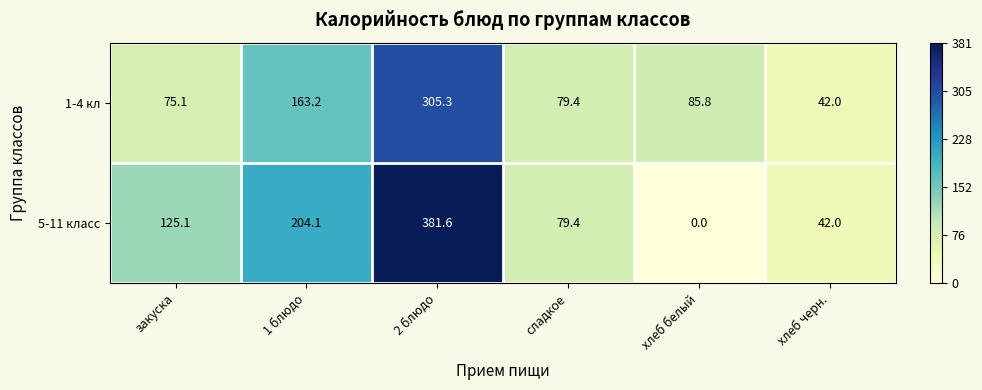

Rank the categories by 5-11 класс value from lowest to highest.

хлеб белый, хлеб черн., сладкое, закуска, 1 блюдо, 2 блюдо